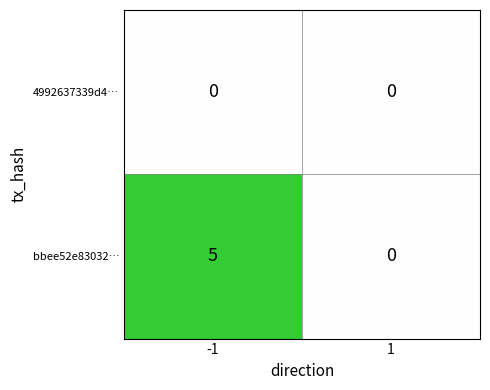

Is it true that bbee52e83032… equals 7 at -1?

False